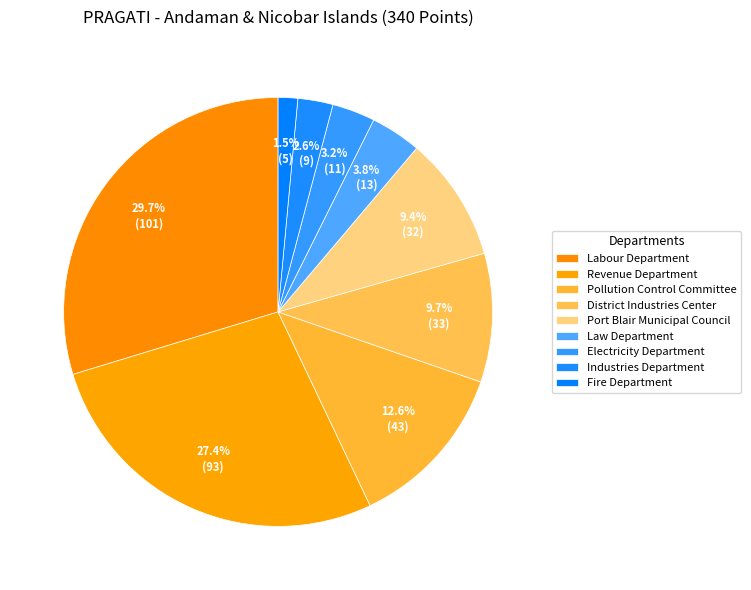

Is there a majority slice in this chart?

No